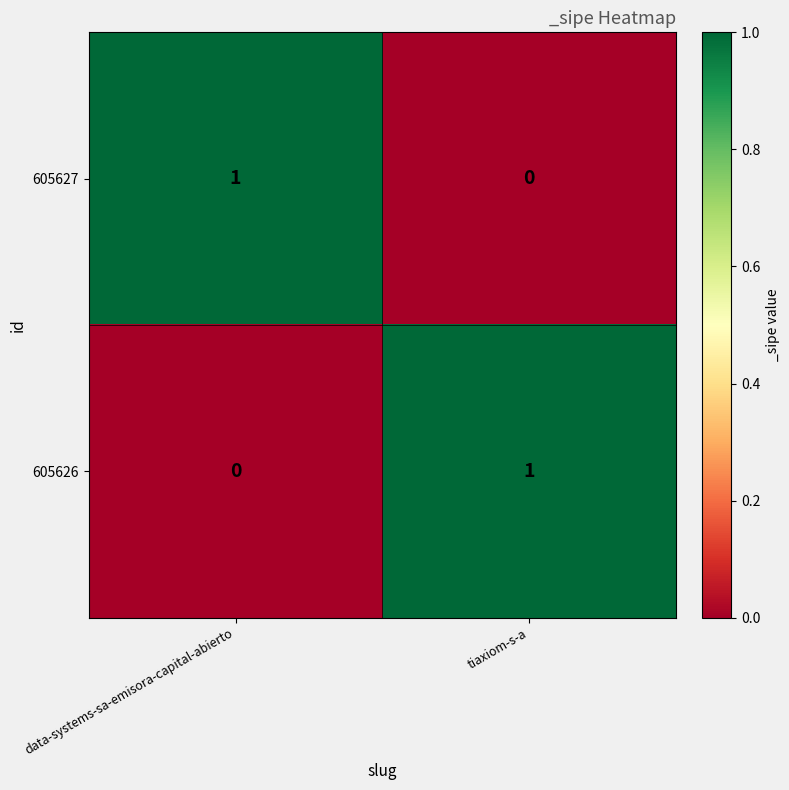

The 605626 series shows 2 at tiaxiom-s-a. True or false?

False